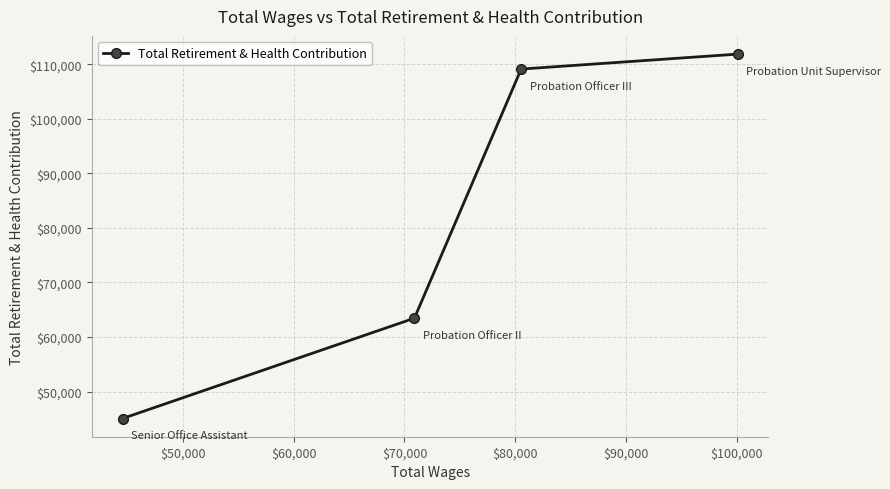

What is the smallest value displayed?

45049